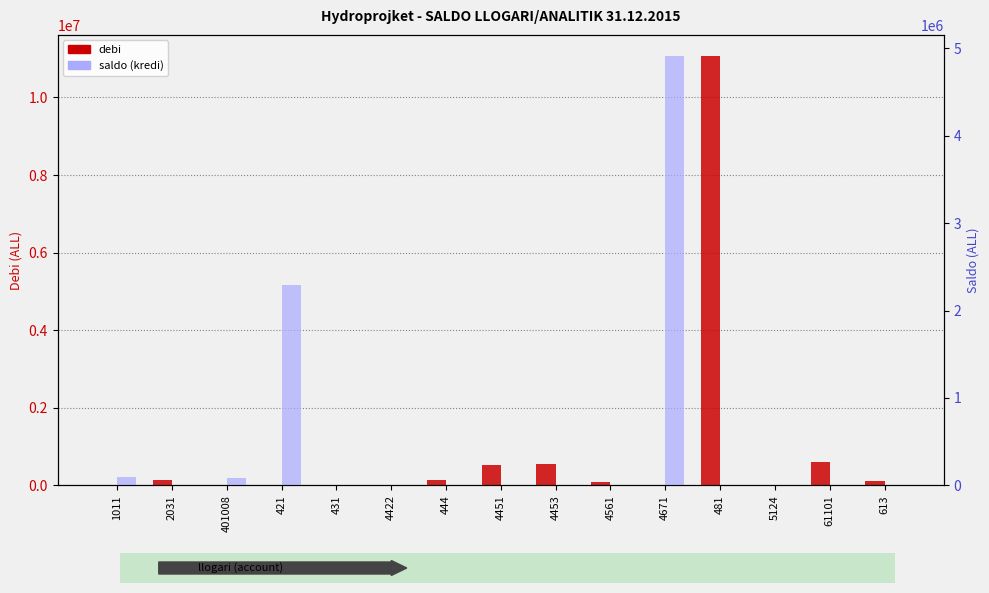

What is the sum of all saldo (kredi) values?

7391066.0